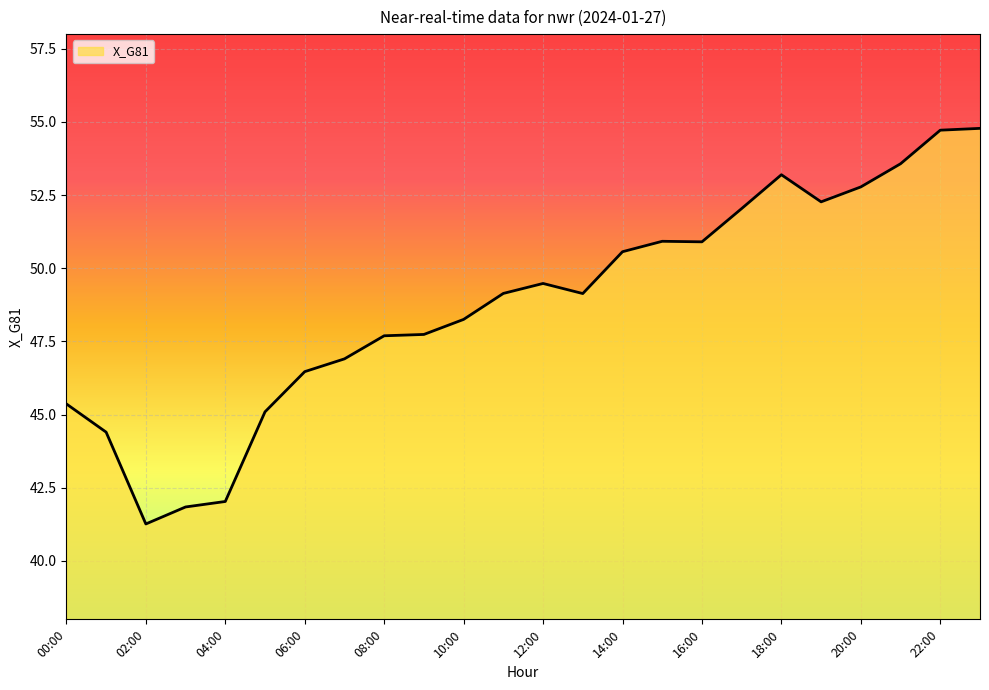

Count the number of values greater than 49.

13